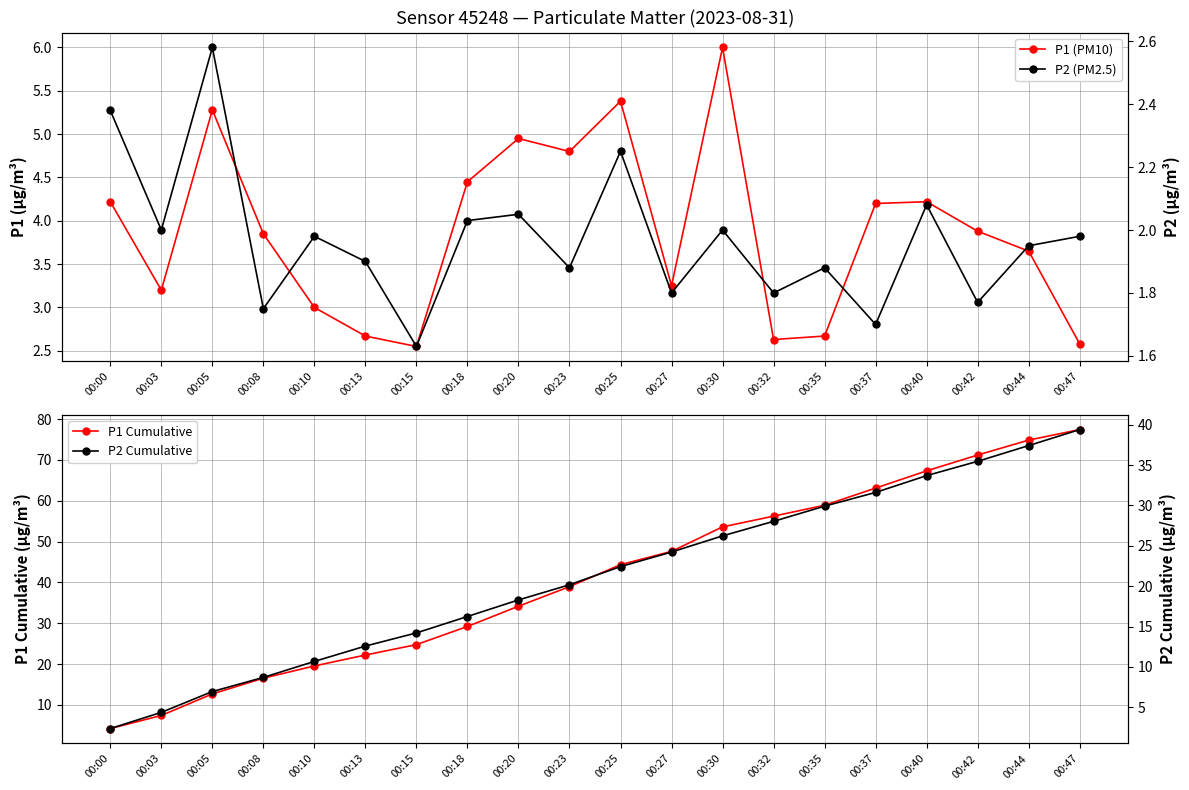

In P1 (PM10), how many points are lower than both neighbors (excluding endpoints)?

5